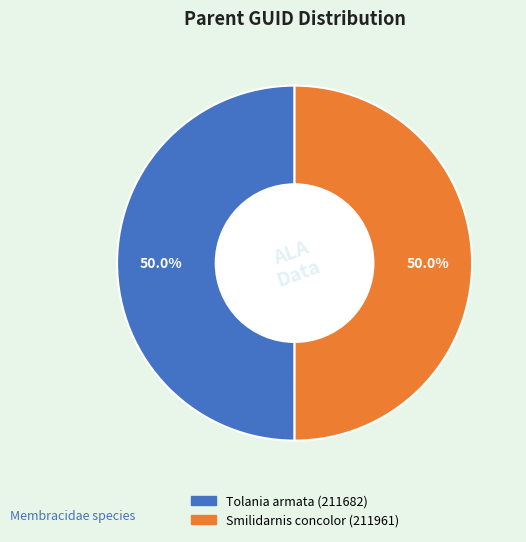

The Tolania armata (211682) slice represents 55% of the pie. True or false?

False